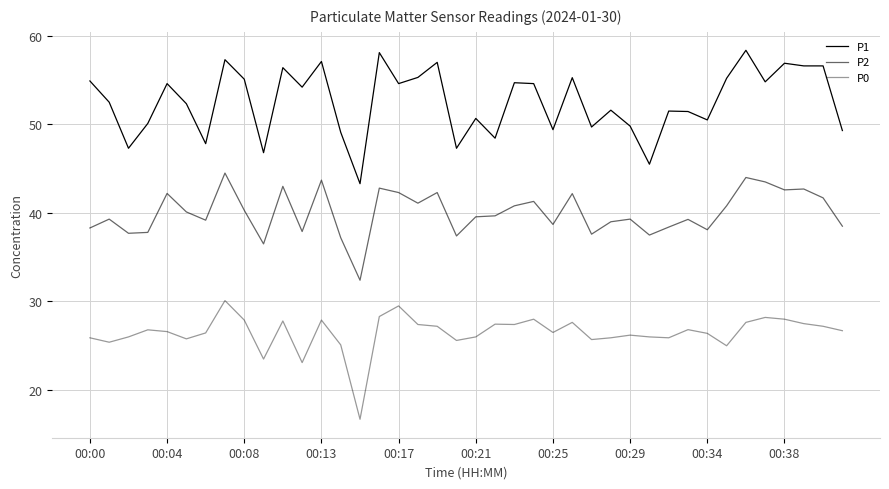

Does the chart have visible grid lines?

Yes